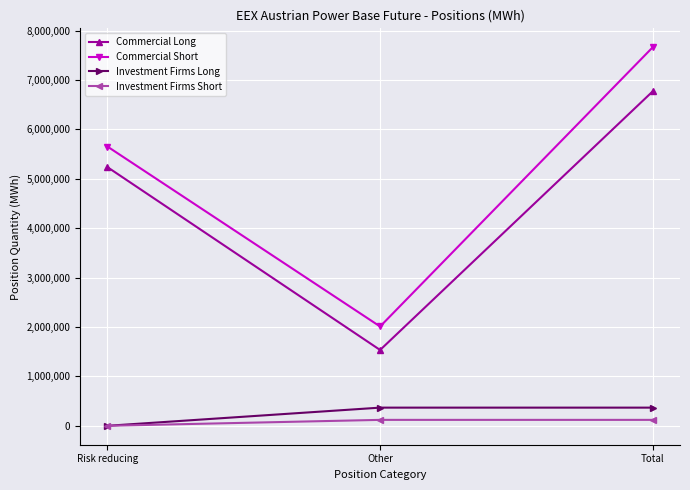

What is the value of the Commercial Long point at the 1st from the left?

5235688